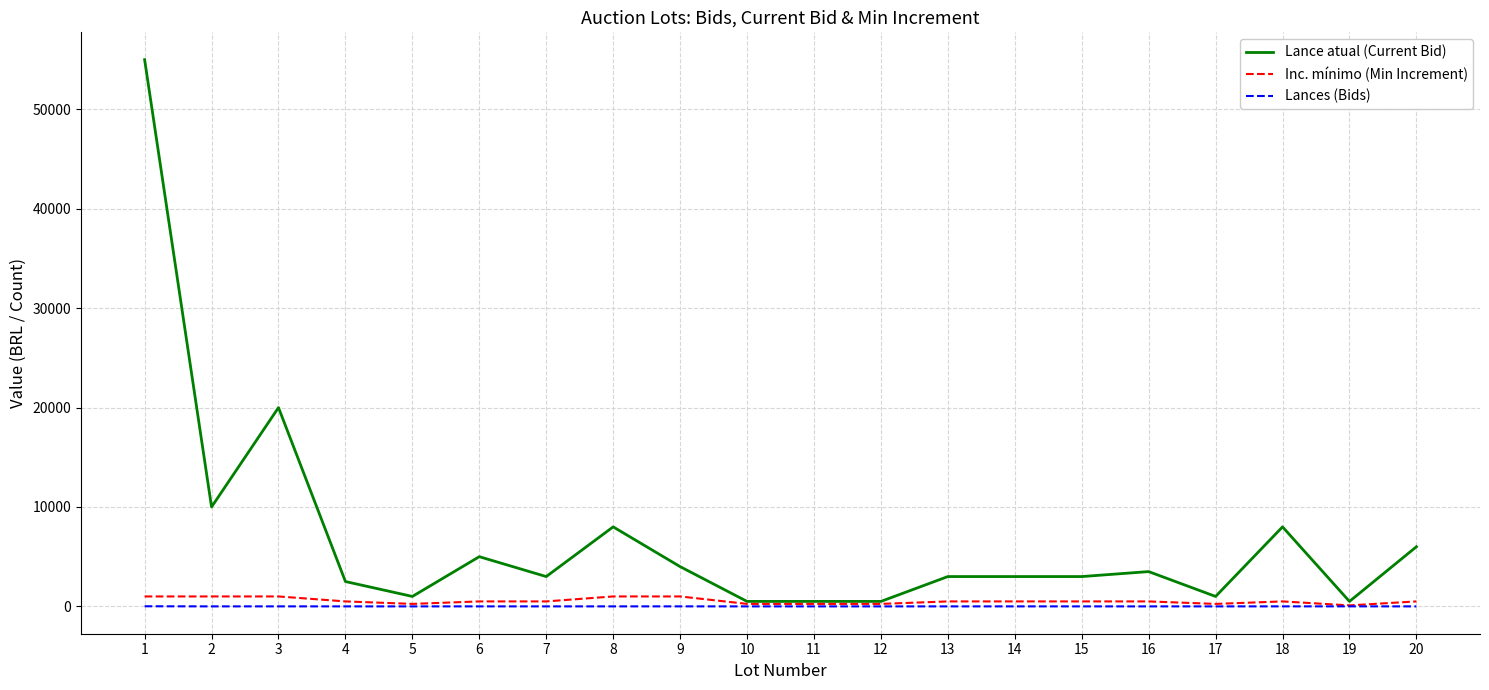

How many lines are shown in the chart?

3